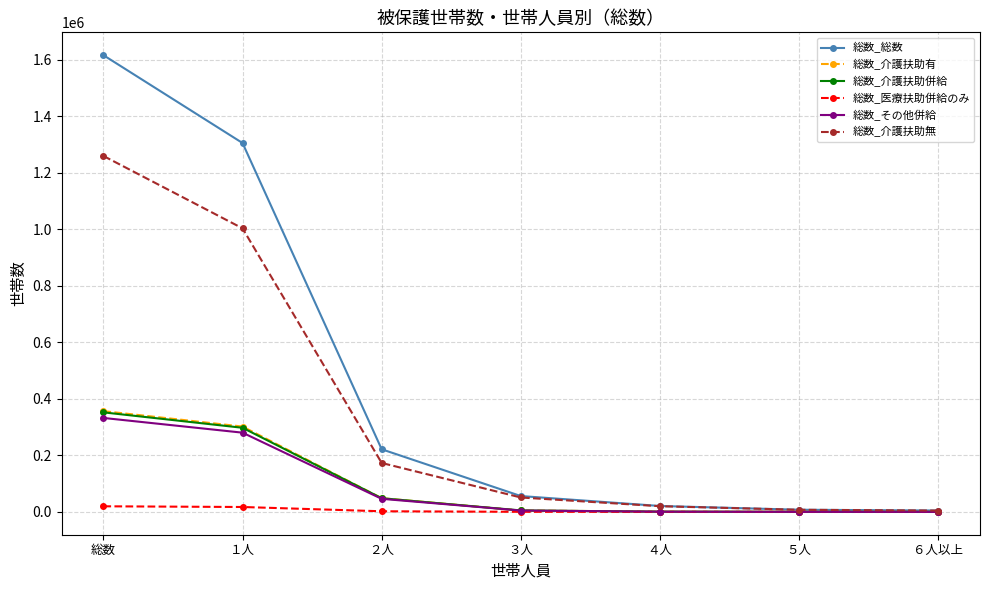

True or false: 総数_介護扶助無 has more than 1 points higher than both neighbors.

False